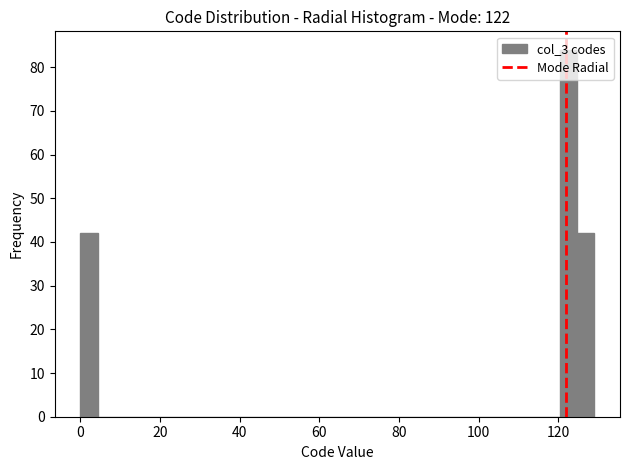

Read against the x-axis, roughly where is the centre of the tallest bar?

122